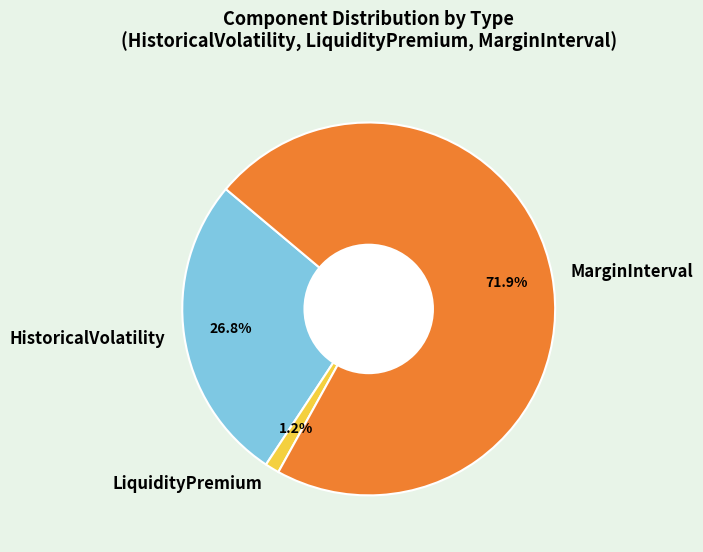

Is MarginInterval the majority of the pie?

Yes